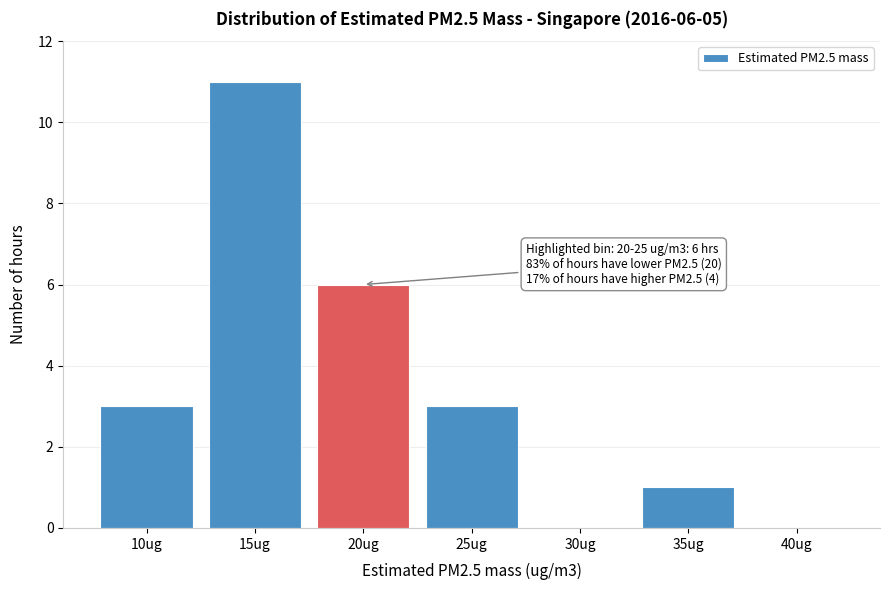

Reading left to right, transcribe all the data shown in this chart.

10ug=3	15ug=11	20ug=6	25ug=3	30ug=0	35ug=1	40ug=0